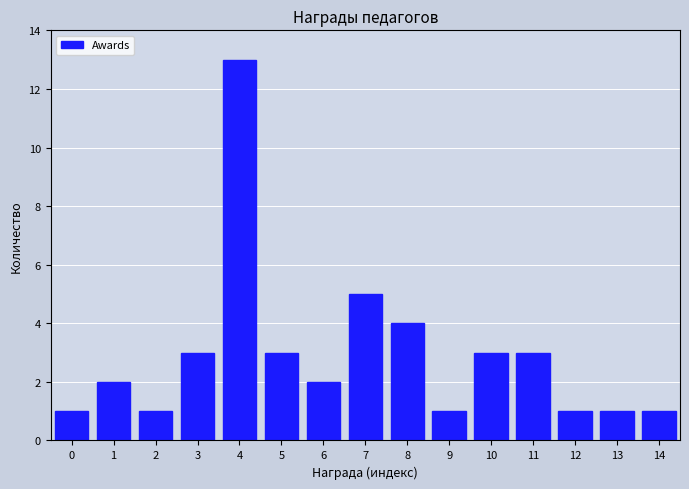

Reading right to left, extract all data points from this chart.

14=1	13=1	12=1	11=3	10=3	9=1	8=4	7=5	6=2	5=3	4=13	3=3	2=1	1=2	0=1